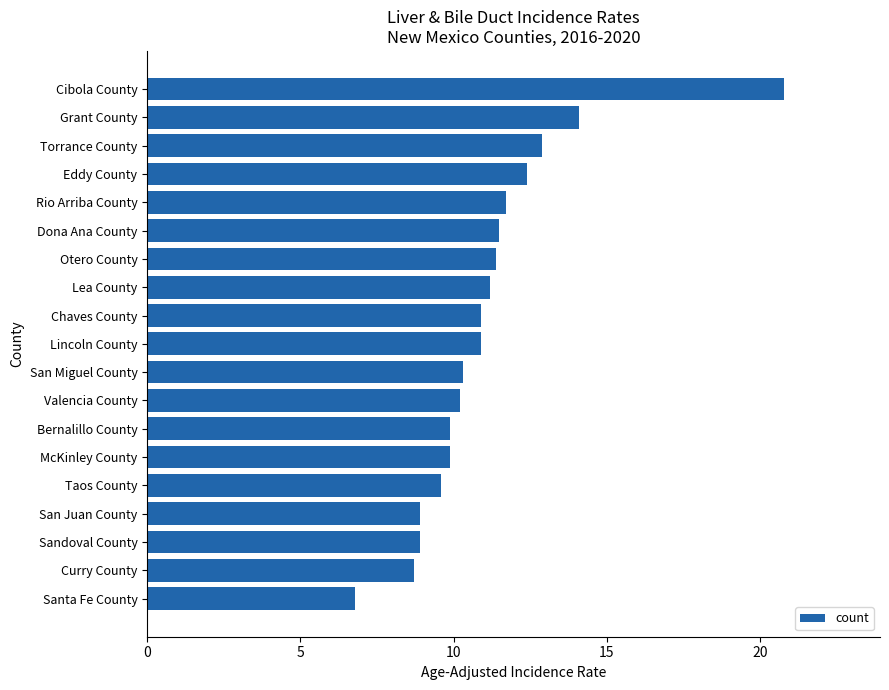

Does the chart contain any negative values?

No